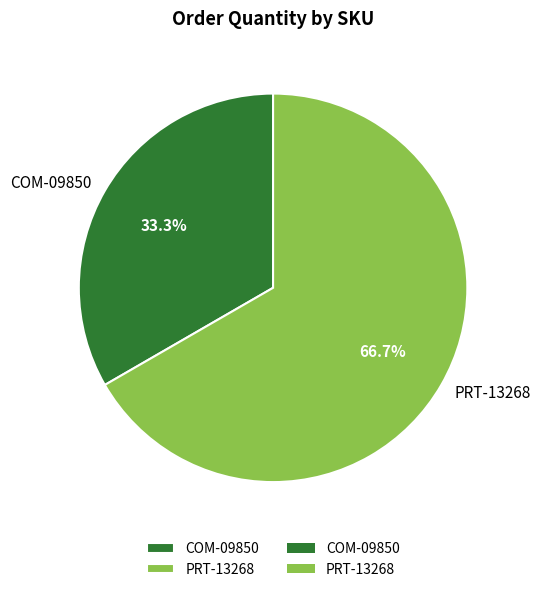

Rank the categories by value from highest to lowest.

PRT-13268, COM-09850